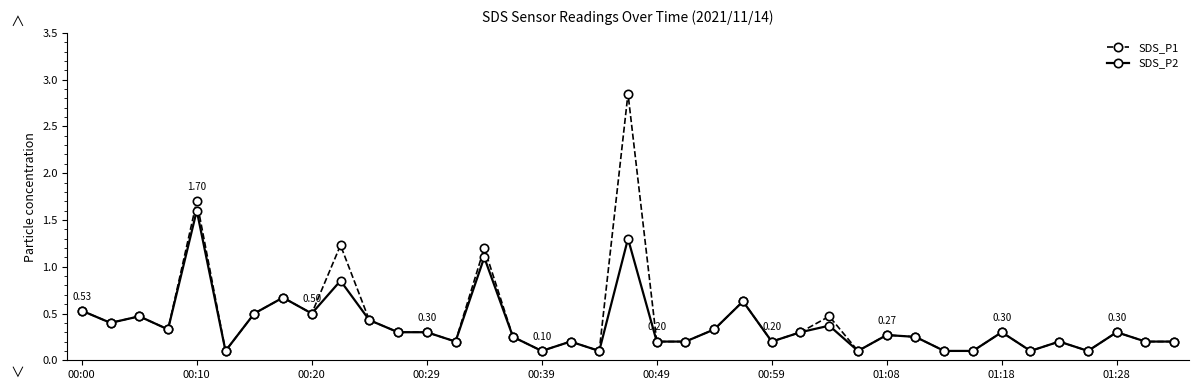

List the series in order of their peak value, highest first.

SDS_P1, SDS_P2